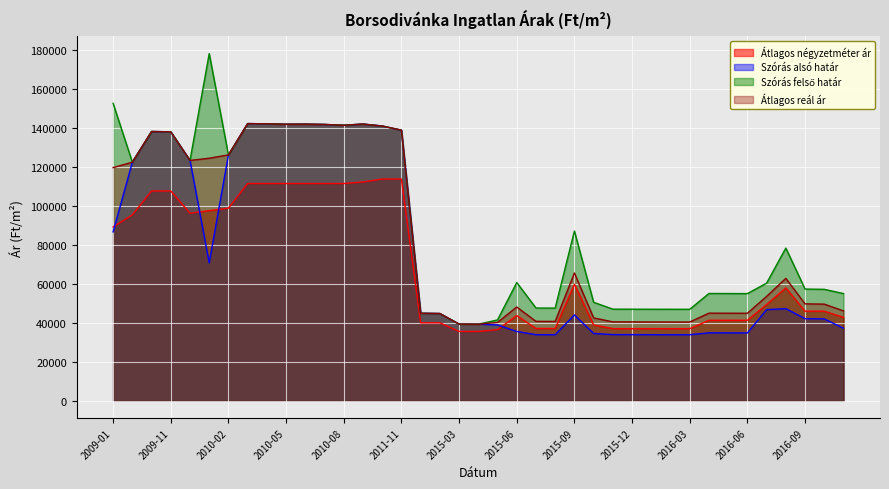

True or false: Szórás felső határ and Szórás alsó határ intersect in this chart.

False